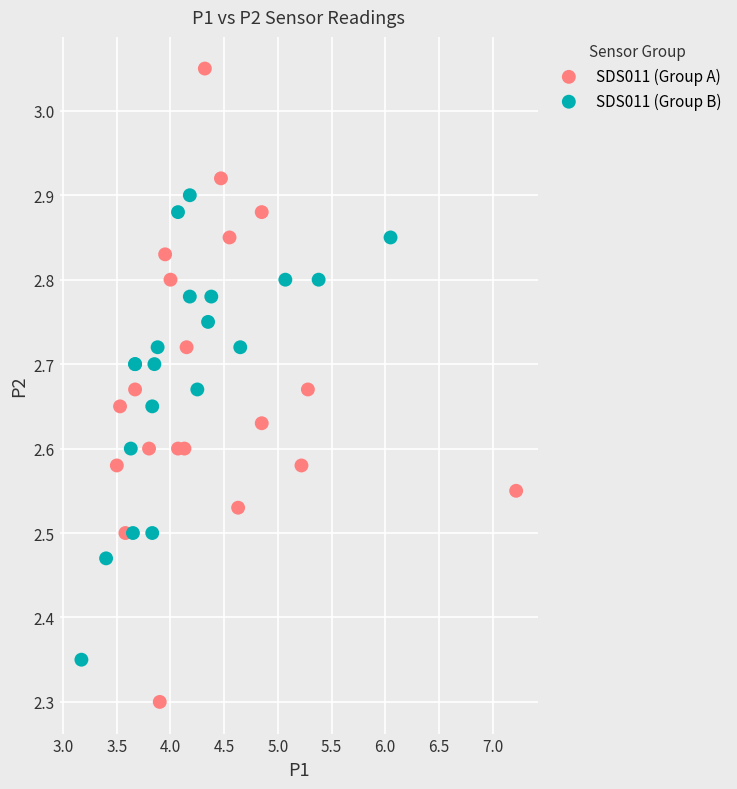

Which series reaches the minimum Y coordinate?

SDS011 (Group A)